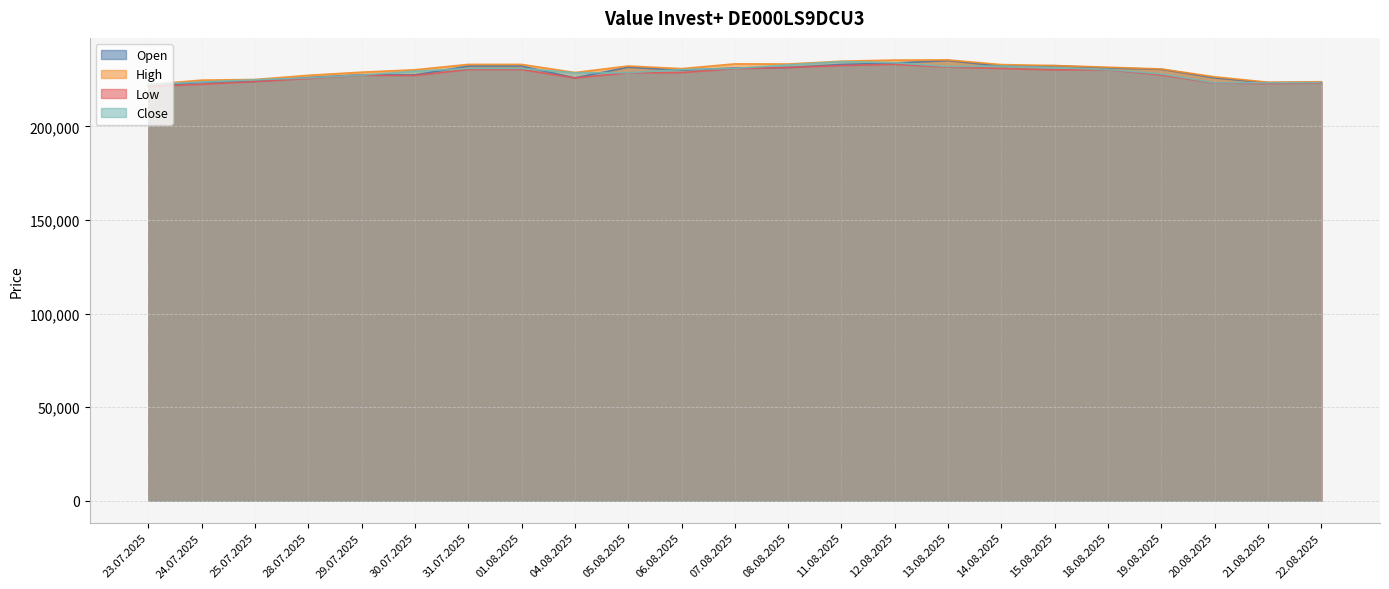

What is the label of the 13th point from the right?

06.08.2025